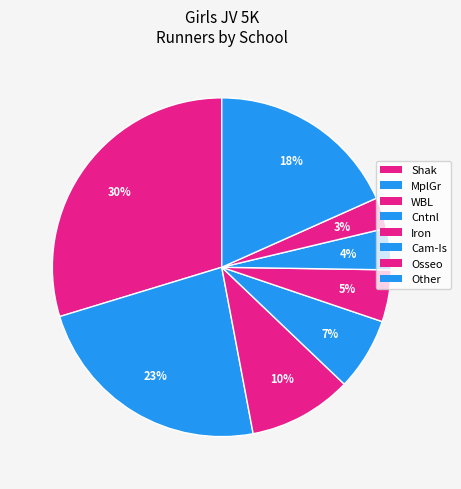

To the nearest percent, what is the difference between the Osseo and Cntnl slice percentages?

4%